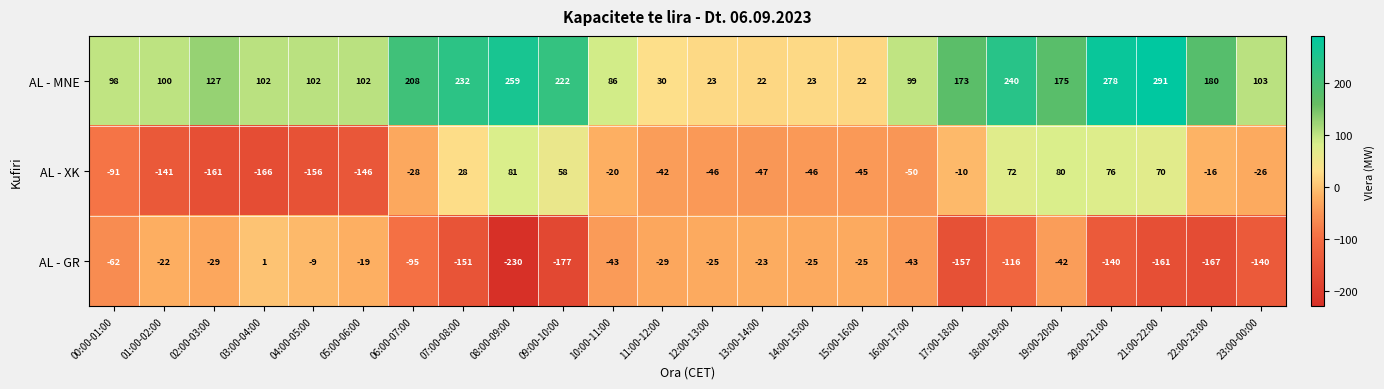

Between 05:00-06:00 and 18:00-19:00, which series saw the biggest shift?

AL - XK